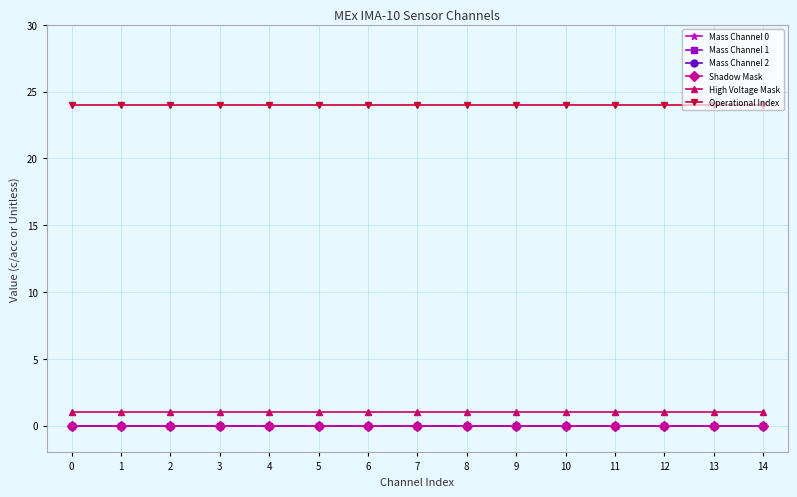

What is the spread (max minus min) of values at 11?

24